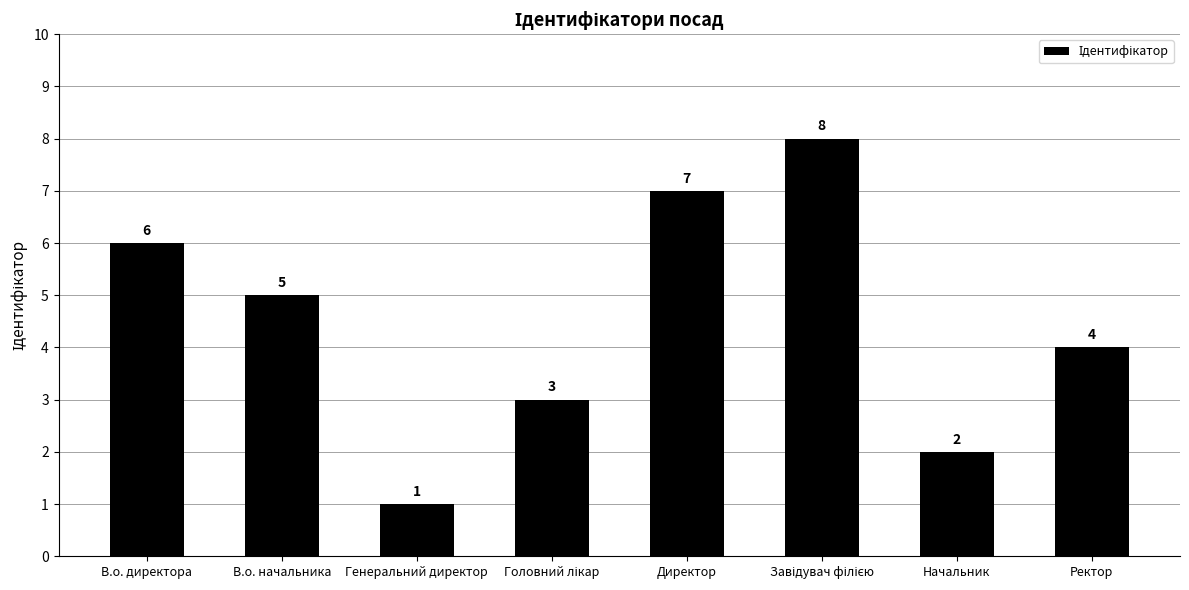

What is the difference between the maximum and second lowest values?

6